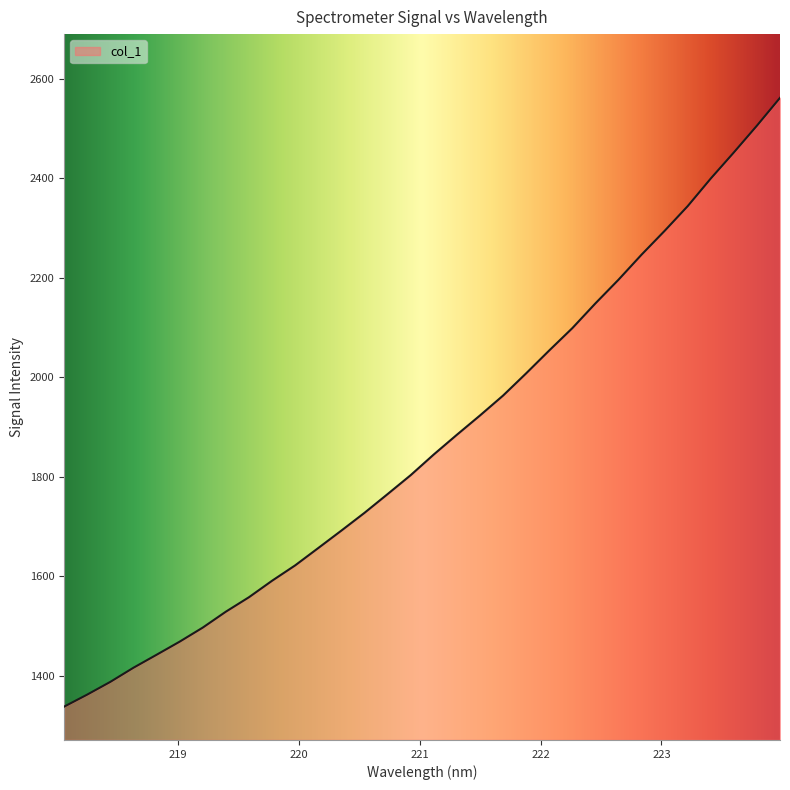

What is the greatest value displayed?

2561.9